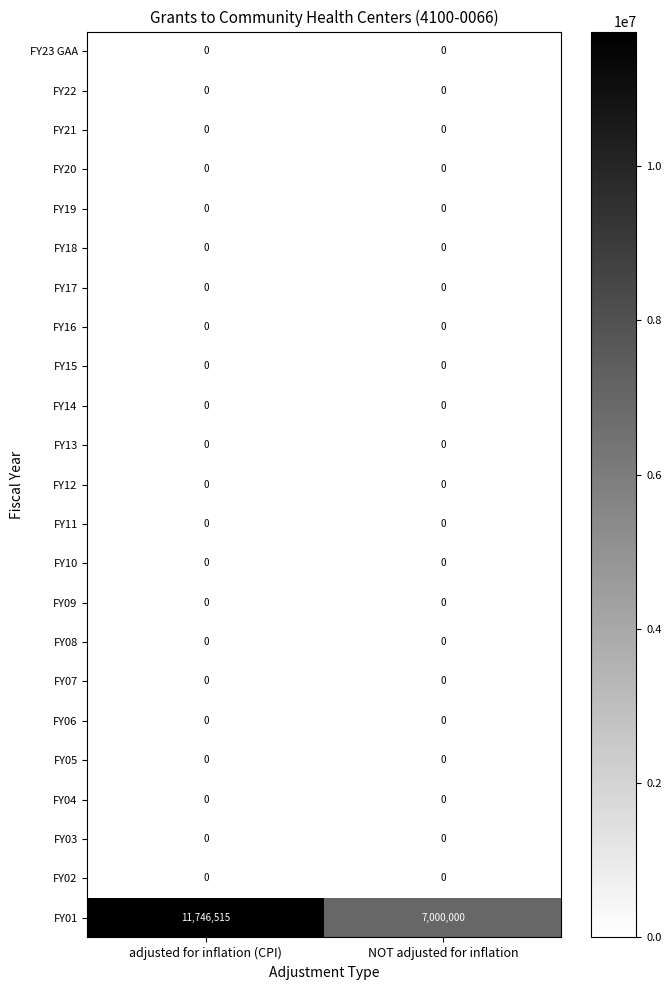

True or false: FY22 has a value of 0 at adjusted for inflation (CPI).

True